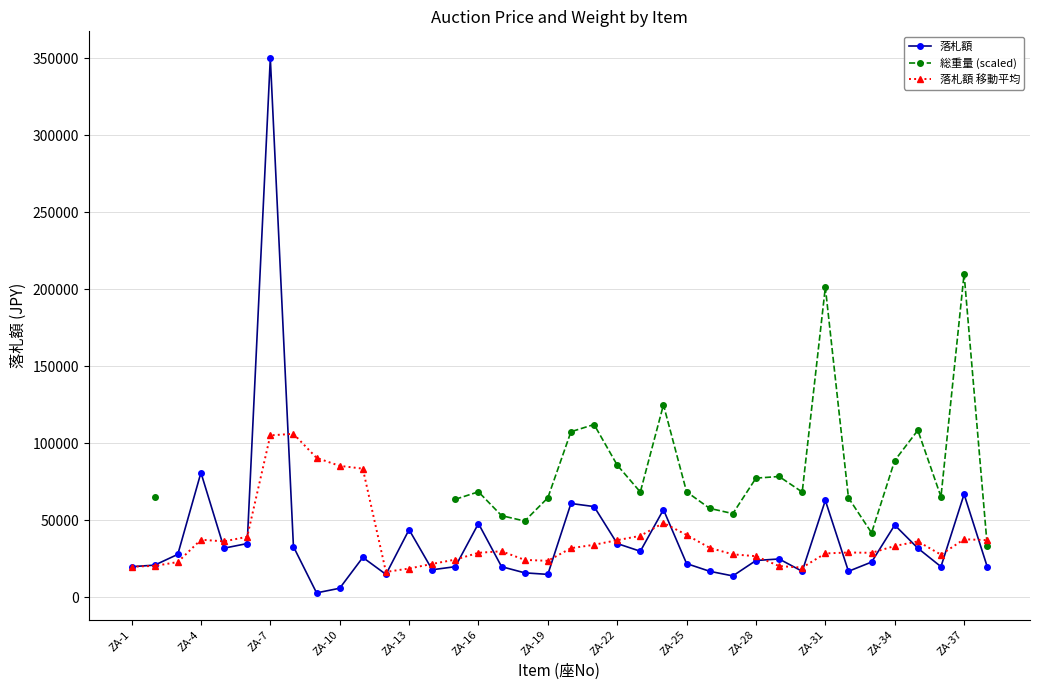

How many data points does each series have?

38